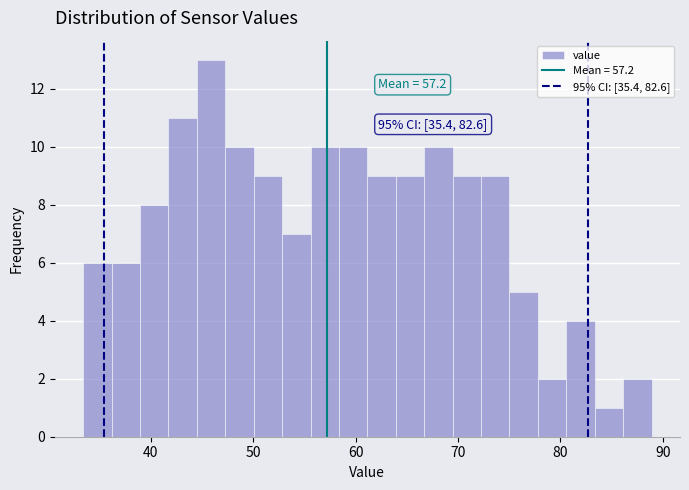

Read against the x-axis, roughly where is the centre of the tallest bar?

46